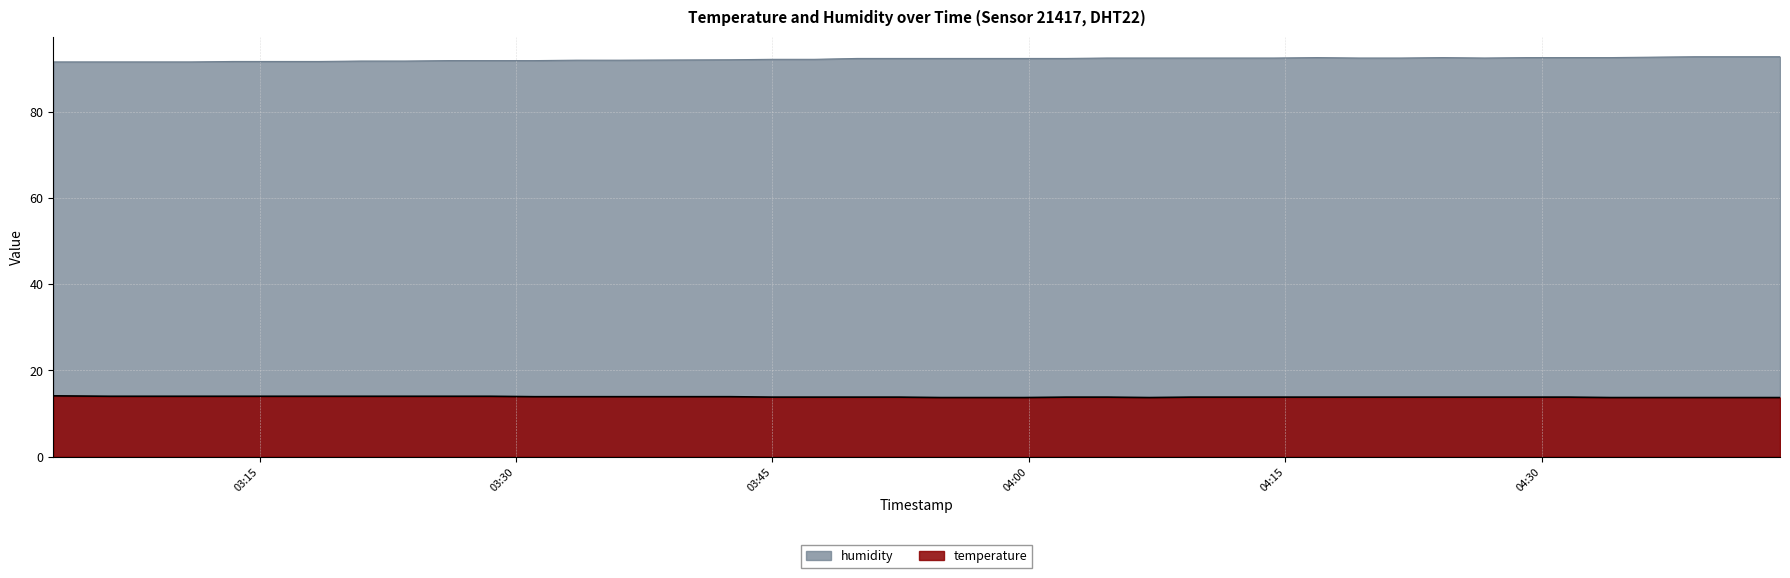

True or false: temperature and humidity cross at least once.

False